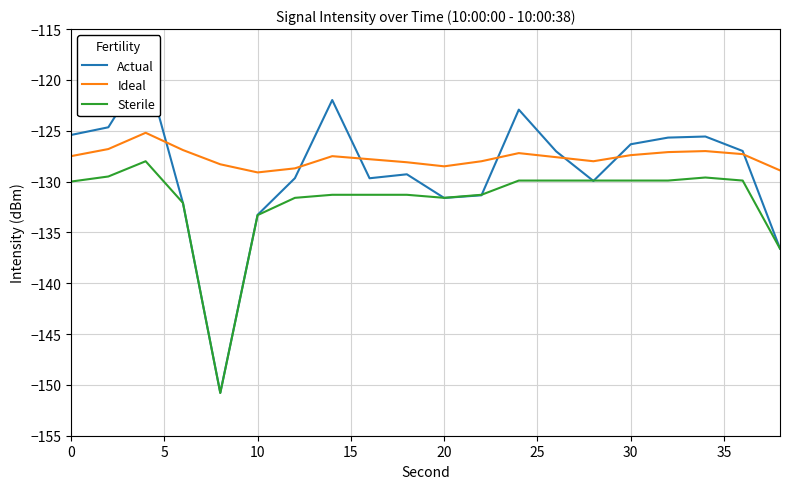

True or false: Sterile has more than 1 interior local peaks.

True